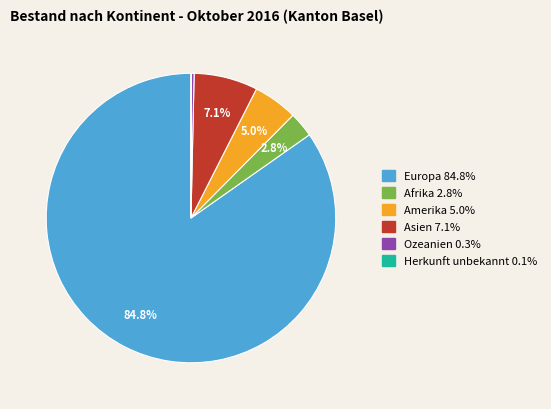

Which slice is the largest?

Europa